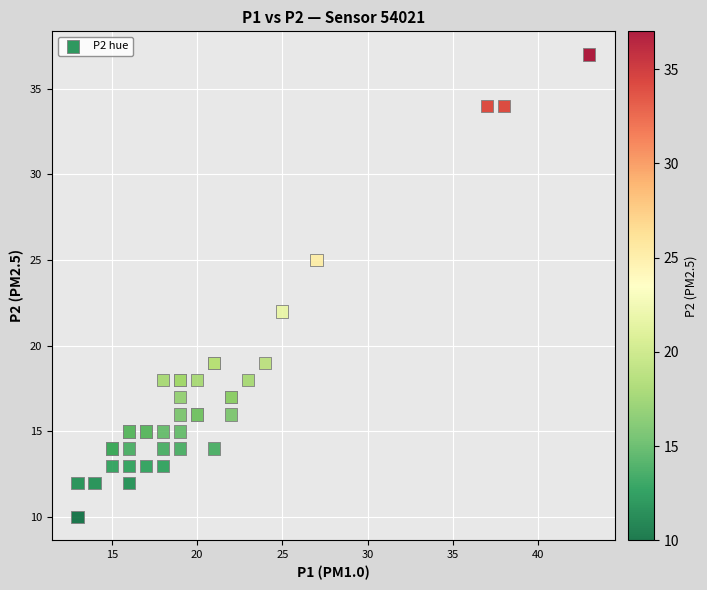

What Y value in the scatter plot is closest to 23?

22